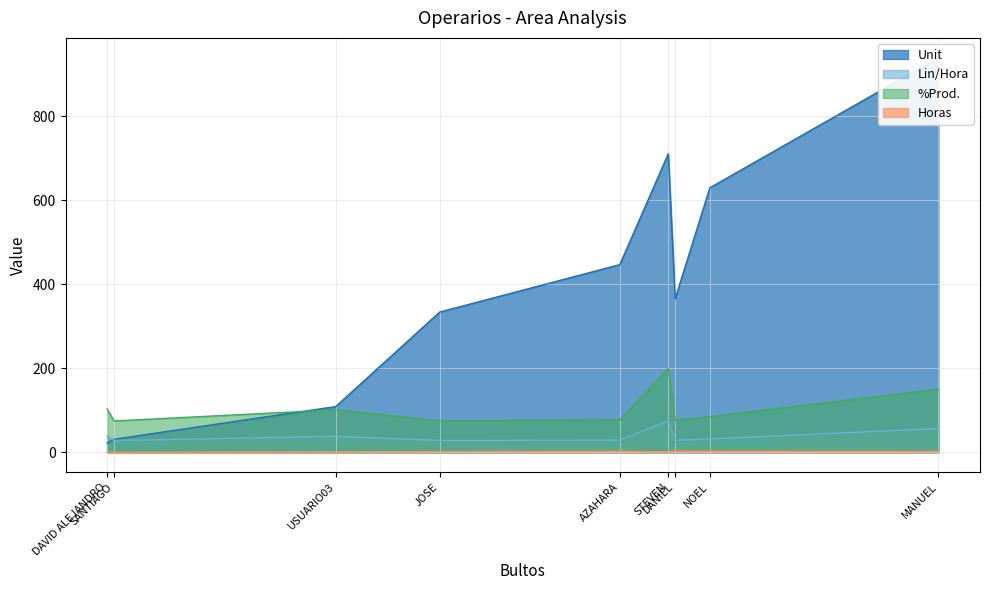

Which category has the highest value in the %Prod. series?

STEVEN